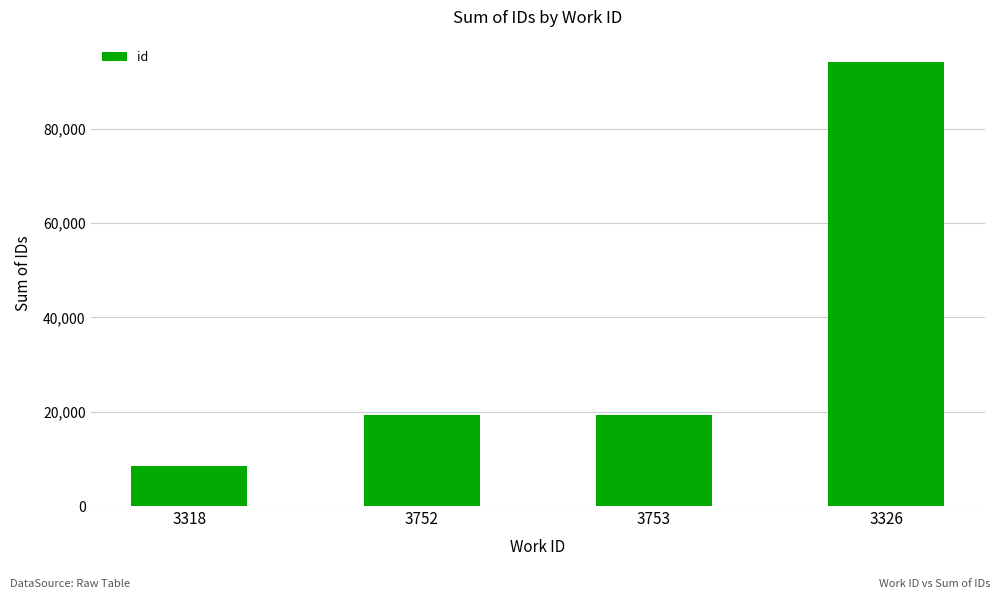

True or false: the data shows 58571 at 3326.

False